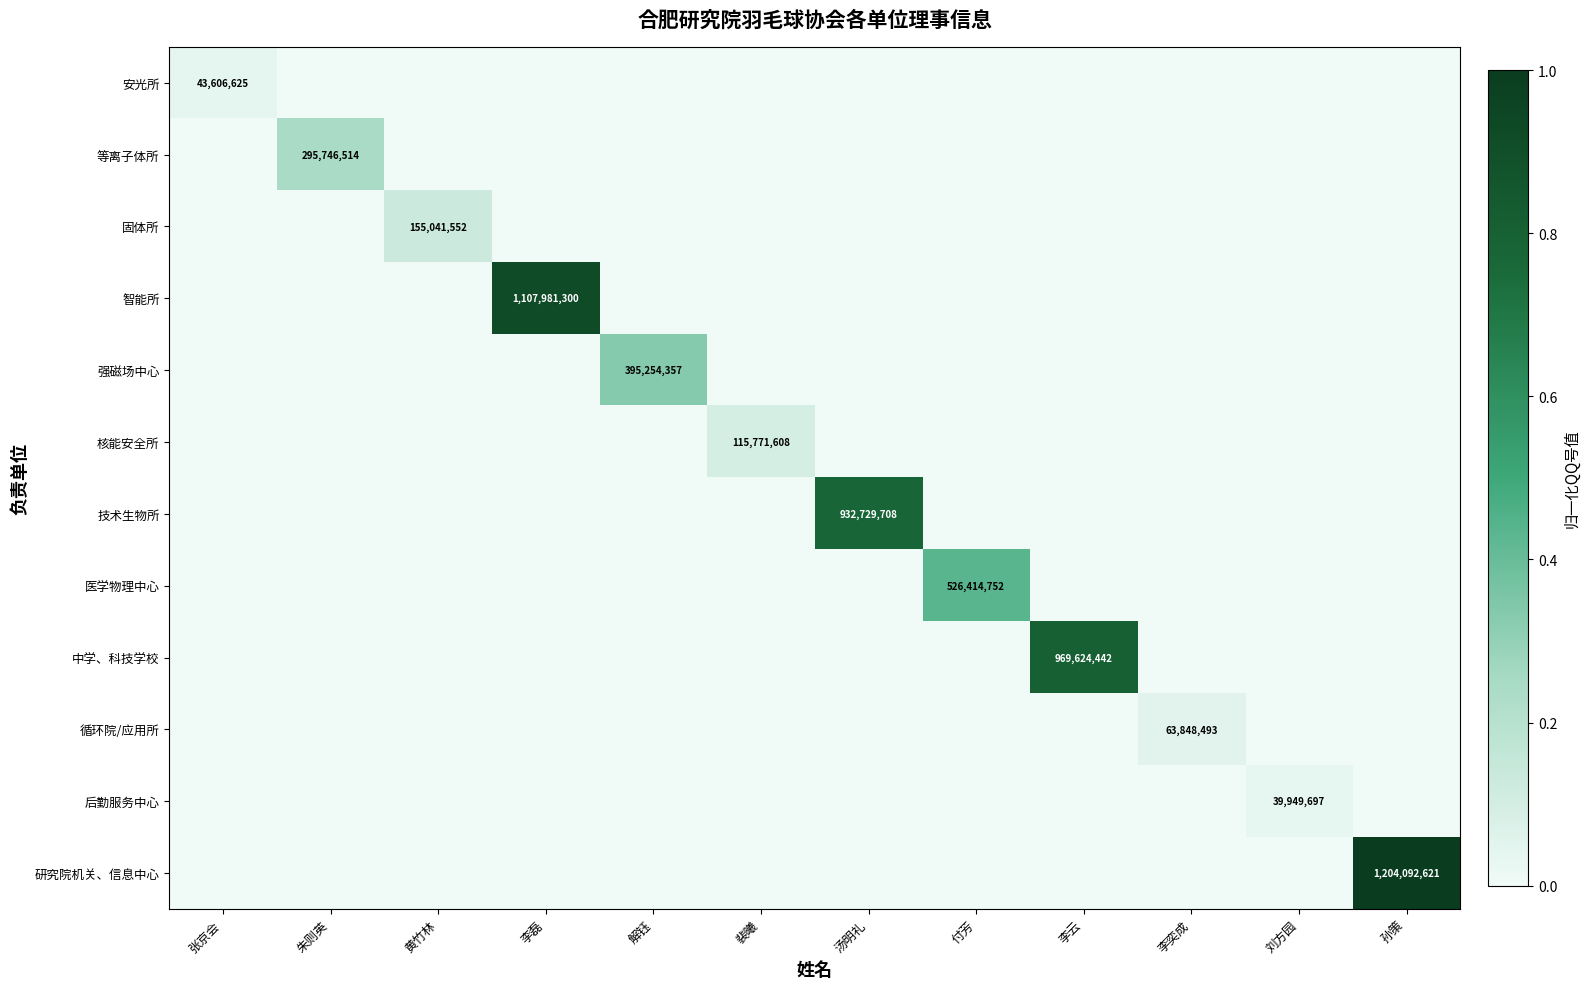

Count the 核能安全所 values in the range 0 to 1.

12